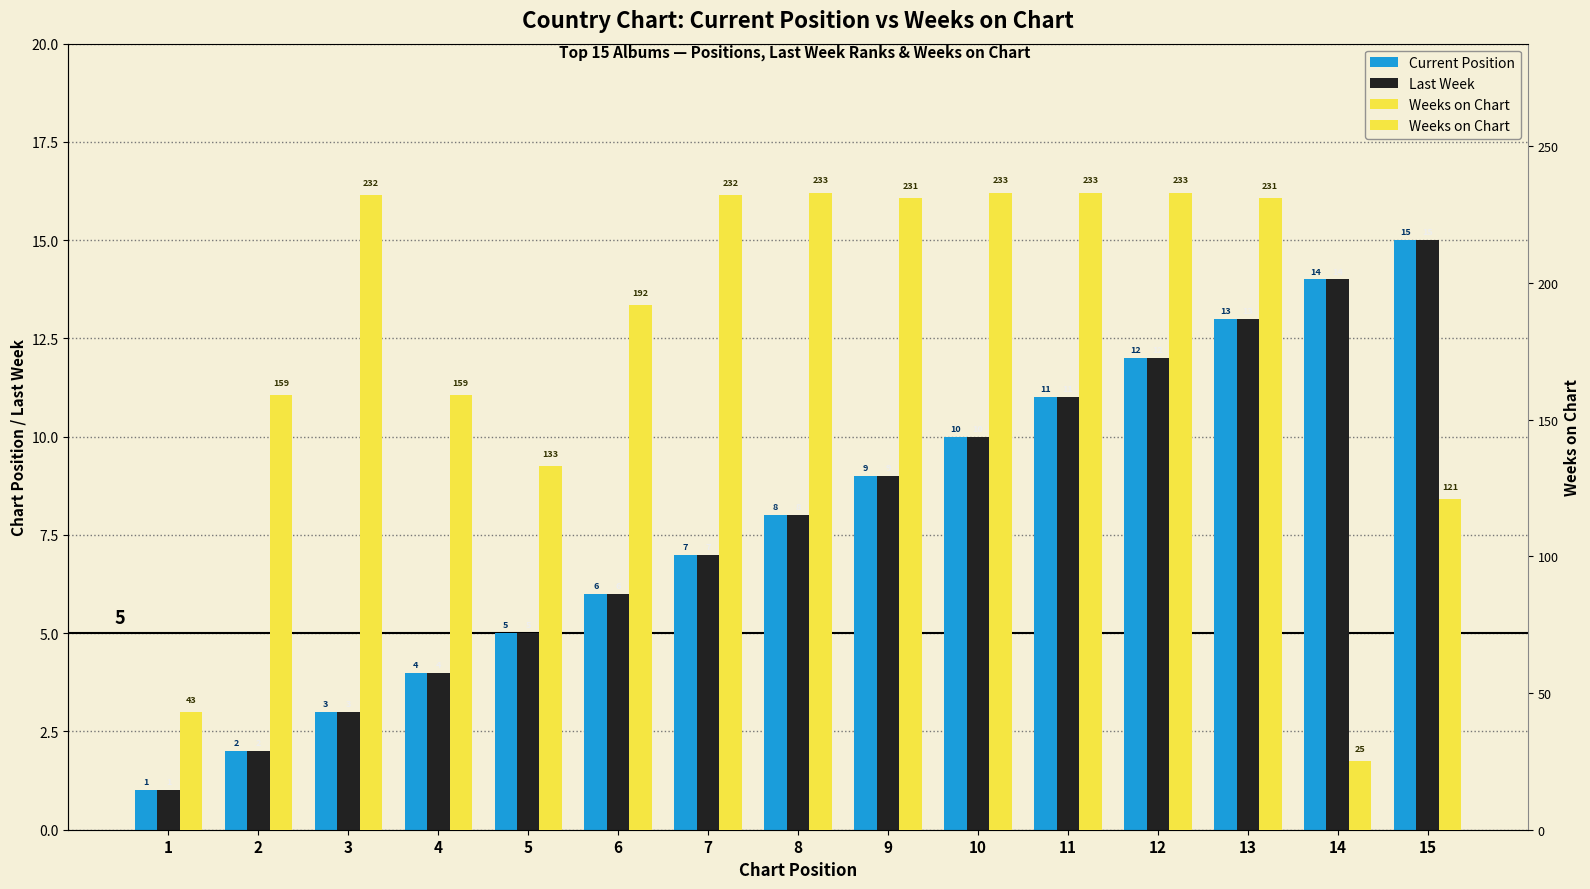

Which category has the highest value in the Last Week series?

15